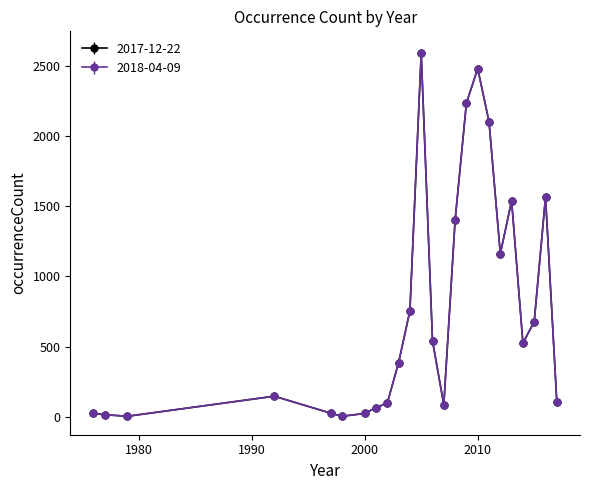

Does the chart have visible grid lines?

No